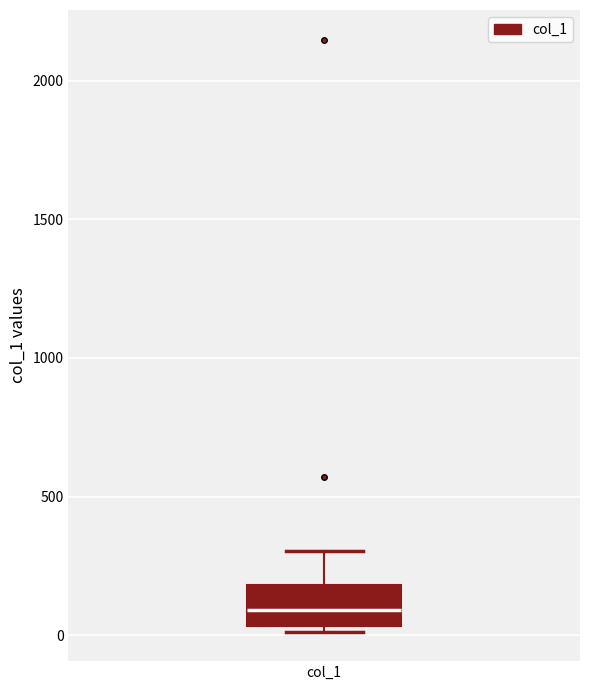

Where does the upper whisker of the box for col_1 end on the y-axis? The values are not printed on the chart, so give them approximately, as read against the axis.

300